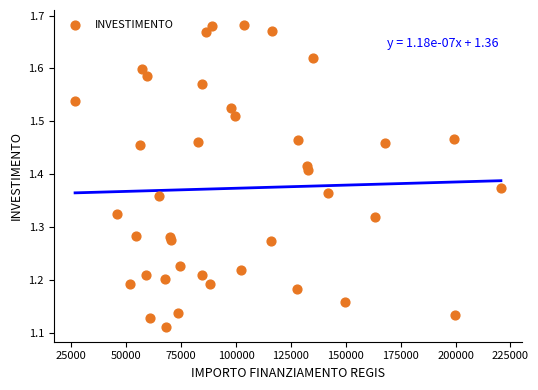

What is the range of Y values (max minus min)?

0.6